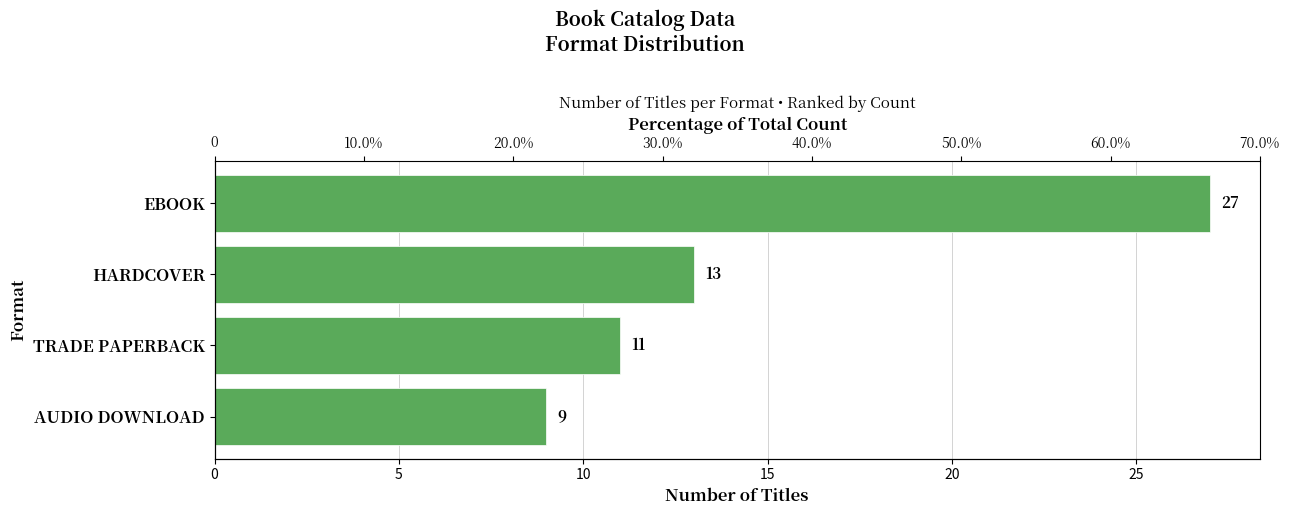

Is it true that the value at TRADE PAPERBACK is 3?

False